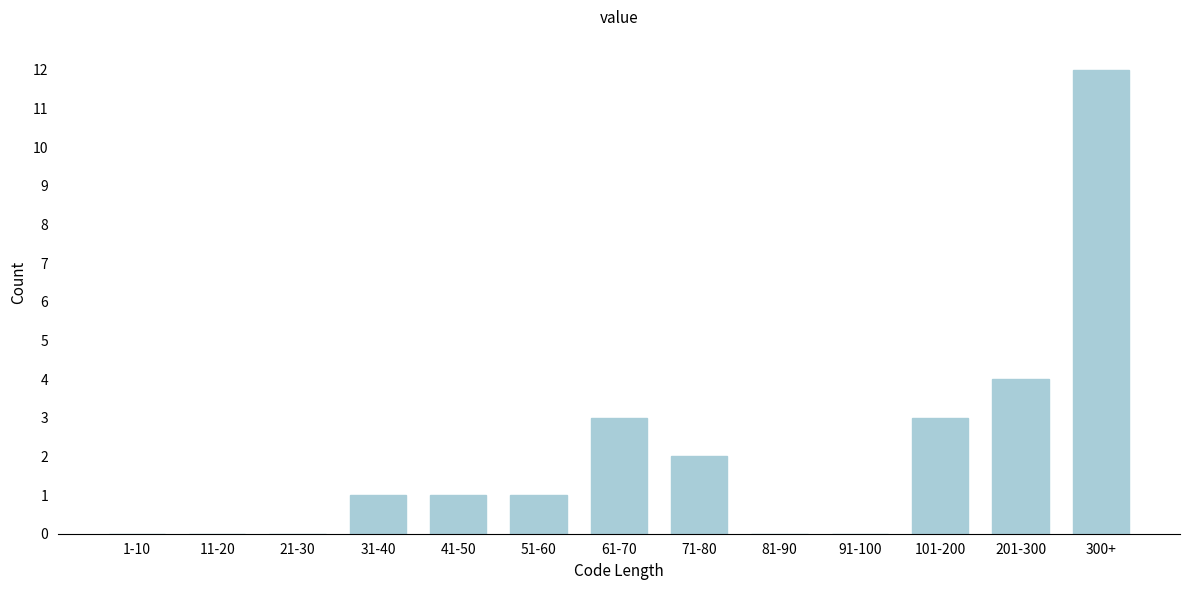

Reading right to left, list all the values displayed in this chart.

300+=12	201-300=4	101-200=3	91-100=0	81-90=0	71-80=2	61-70=3	51-60=1	41-50=1	31-40=1	21-30=0	11-20=0	1-10=0